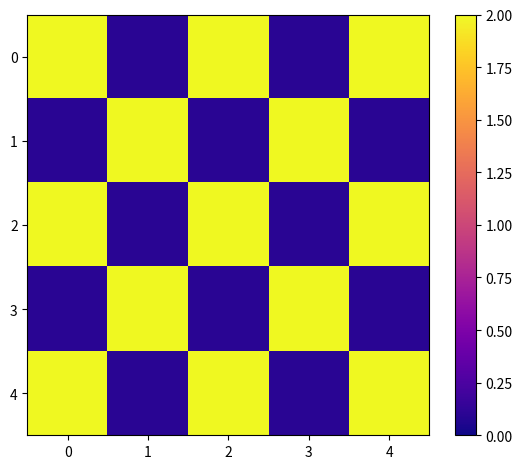

At how many categories does at least one series exceed 1?

5